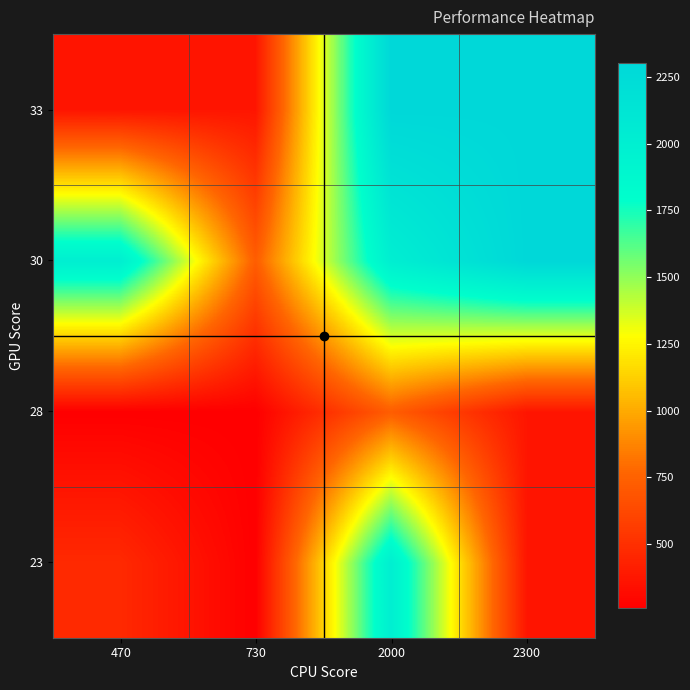

What is the maximum value shown in the chart?

2300